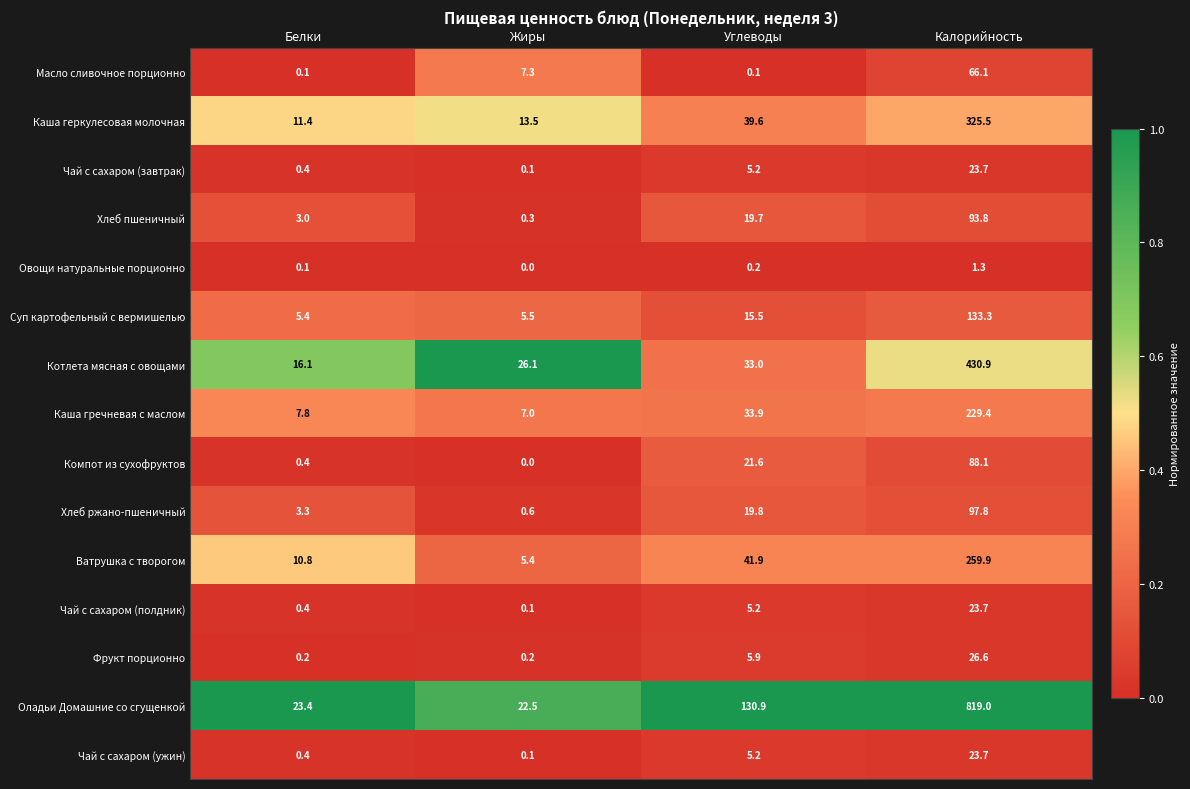

List the labels in order of Чай с сахаром (полдник) value, smallest first.

Жиры, Белки, Углеводы, Калорийность